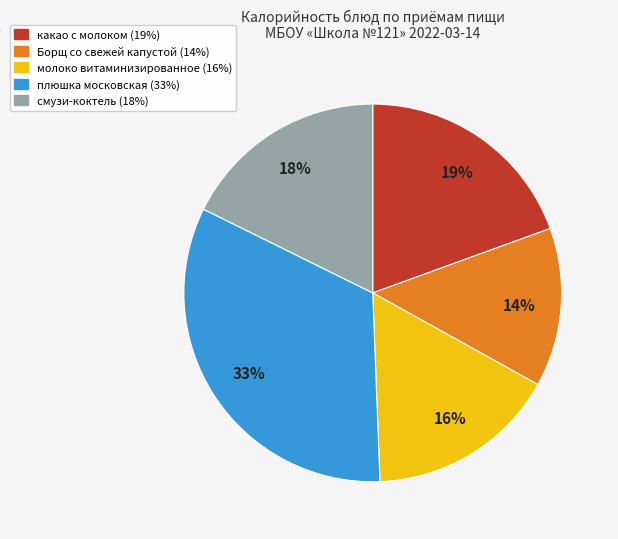

Rank the categories by value from lowest to highest.

Борщ со свежей капустой, молоко витаминизированное, смузи-коктель, какао с молоком, плюшка московская